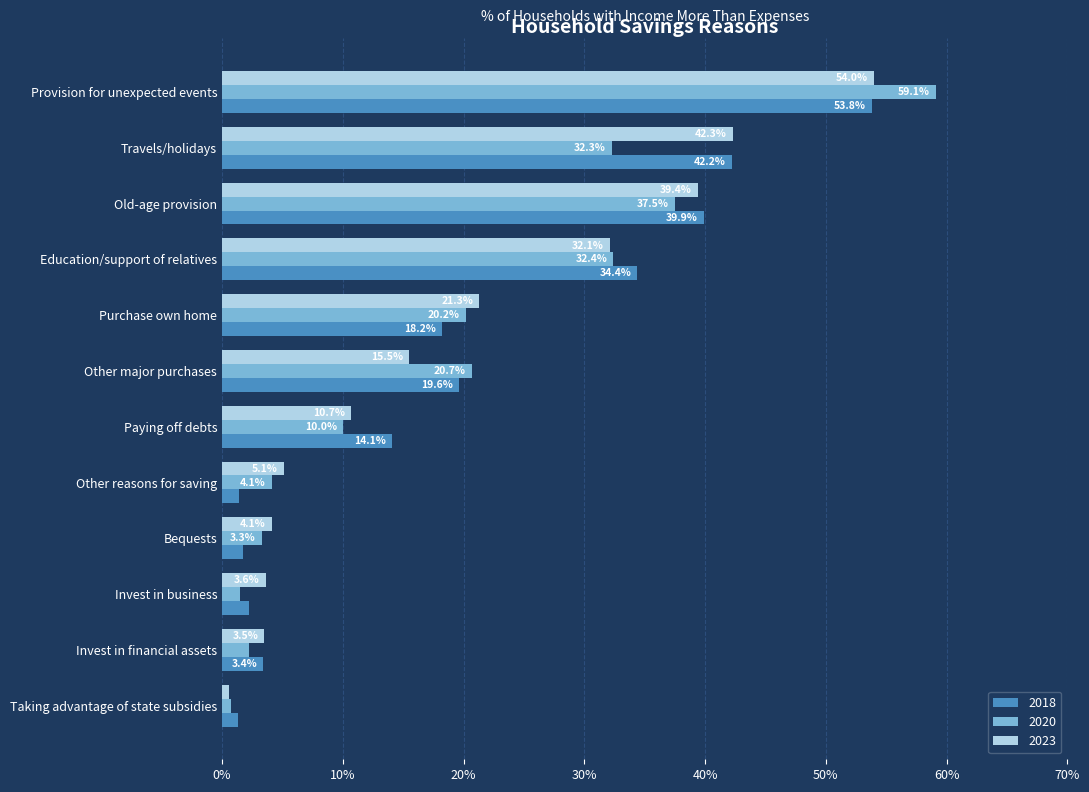

Is it true that 2020 equals 16.2 at Paying off debts?

False